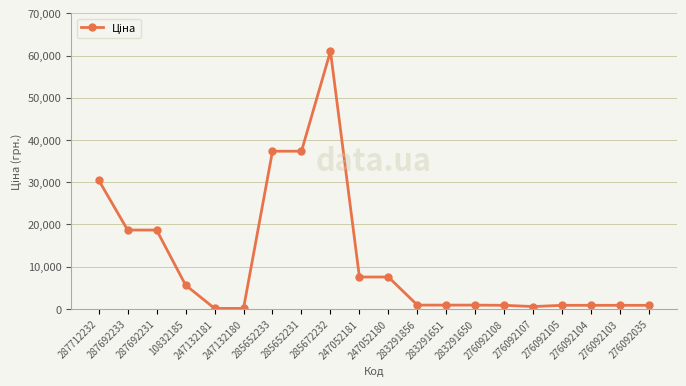

What is the change in value from 285652233 to 276092104?

-36500.2